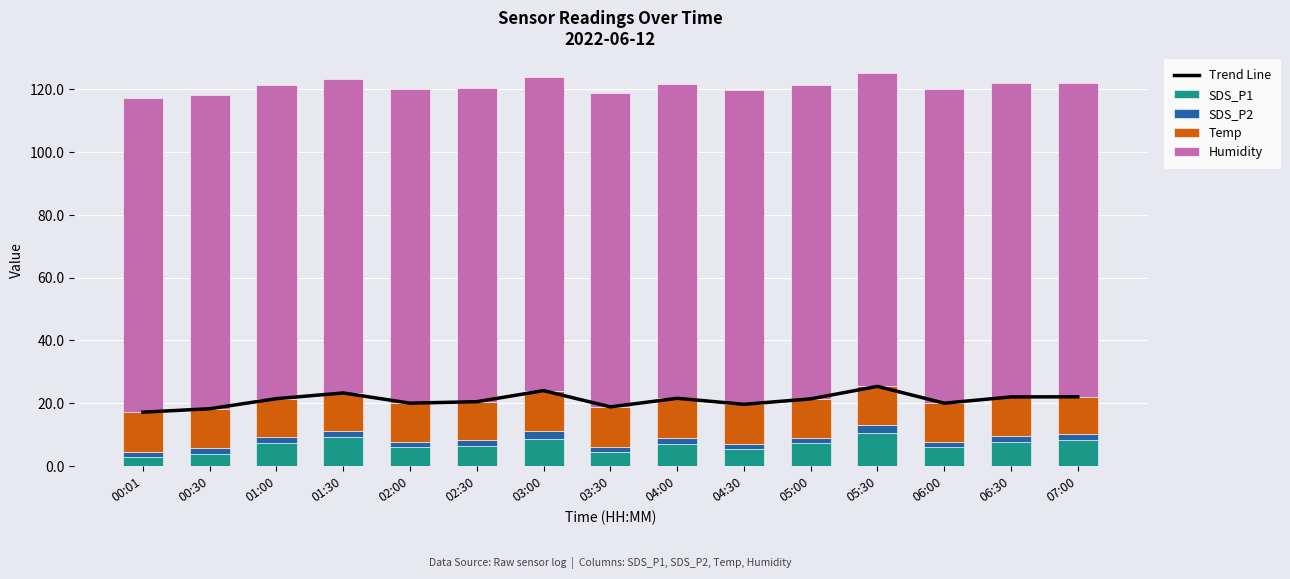

What is the average value of the SDS_P2 series?

1.9